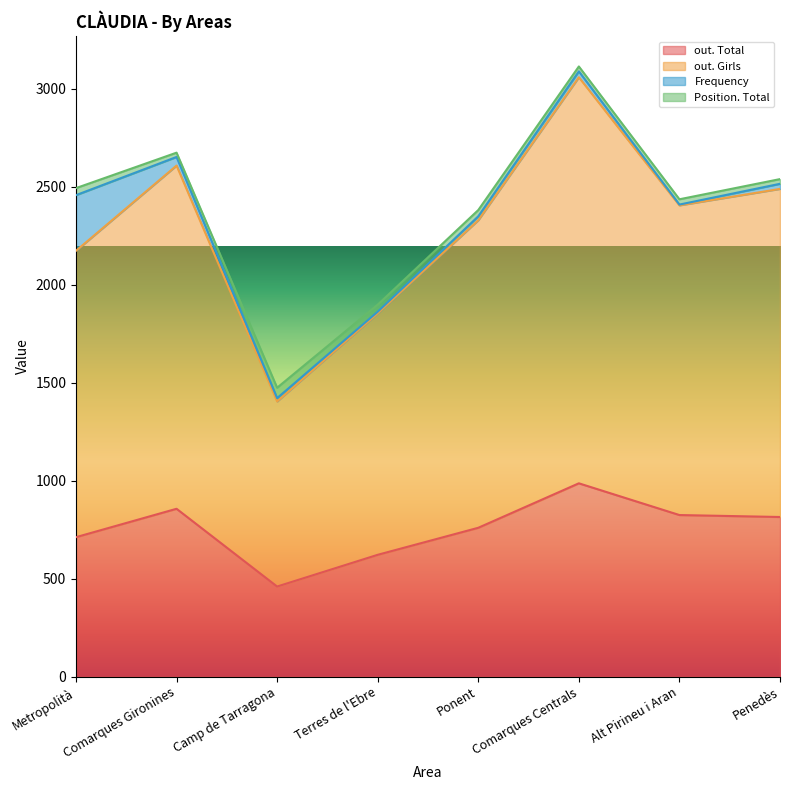

How many values in the out. Total series are below 815?

4